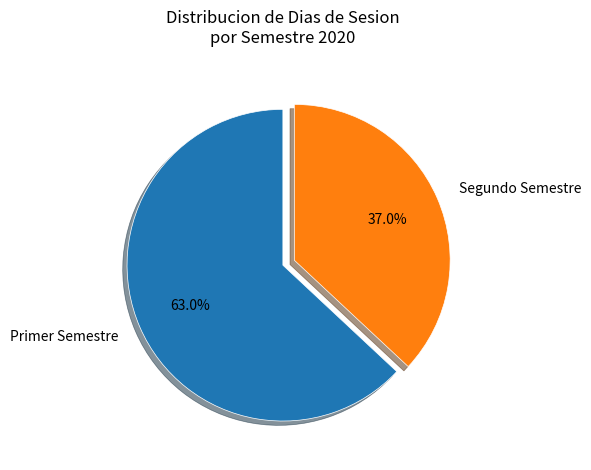

Is the sum of Primer Semestre and Segundo Semestre greater than half?

Yes